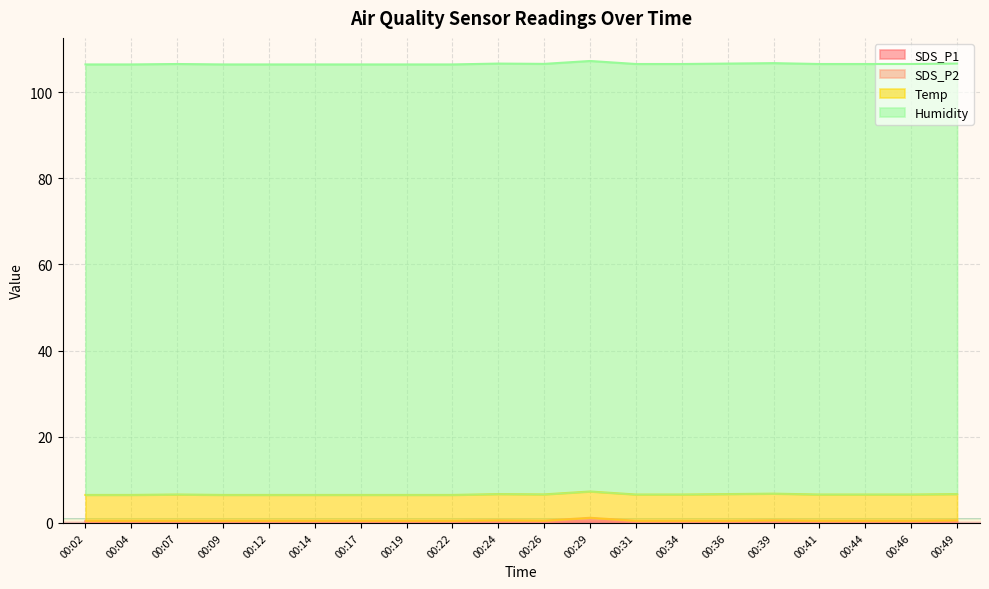

How many lines are shown in the chart?

4